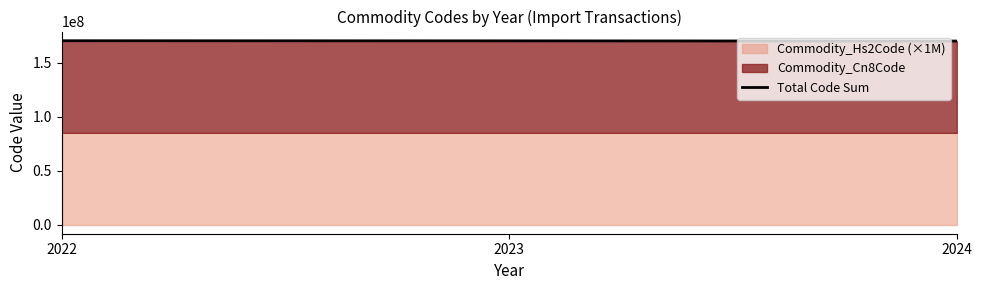

What is the difference between the second highest and minimum values?

192010